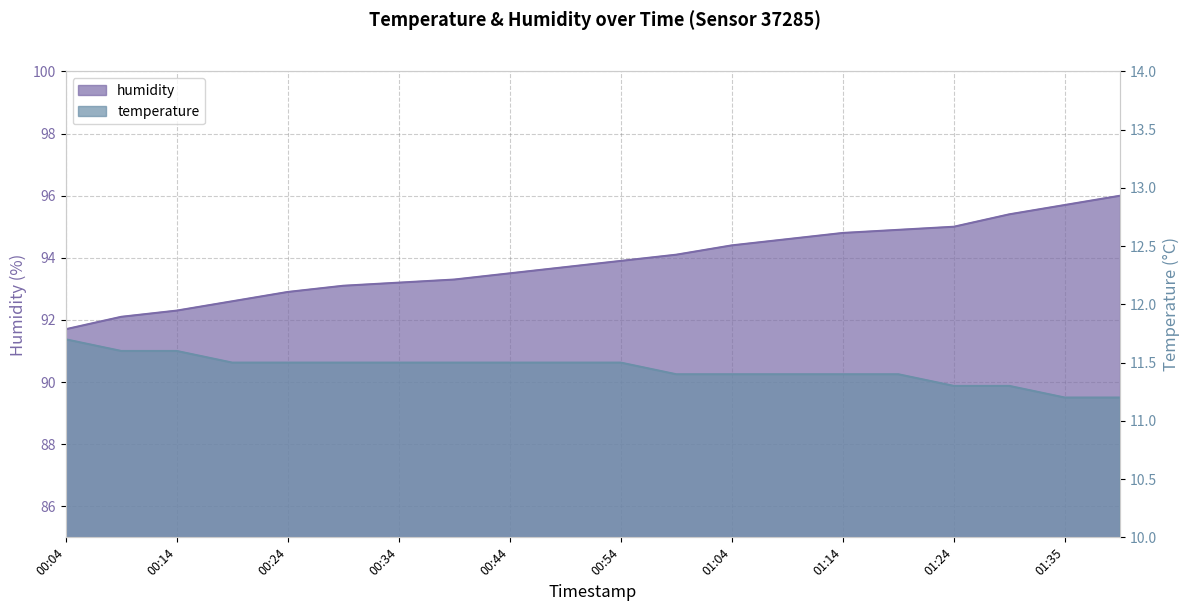

What are all the series names shown in the legend?

temperature, humidity